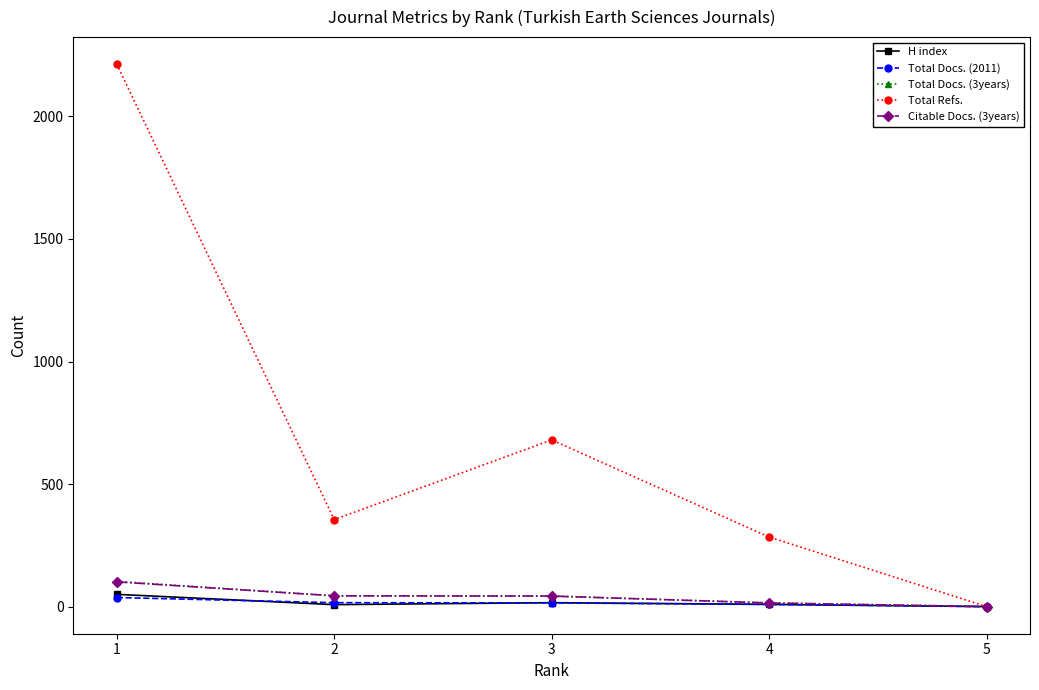

List the labels in order of Total Refs. value, smallest first.

5, 4, 2, 3, 1